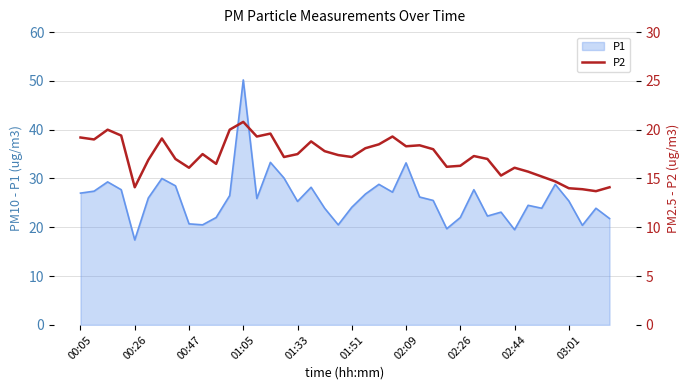

At which label does P1 reach its peak?

01:05